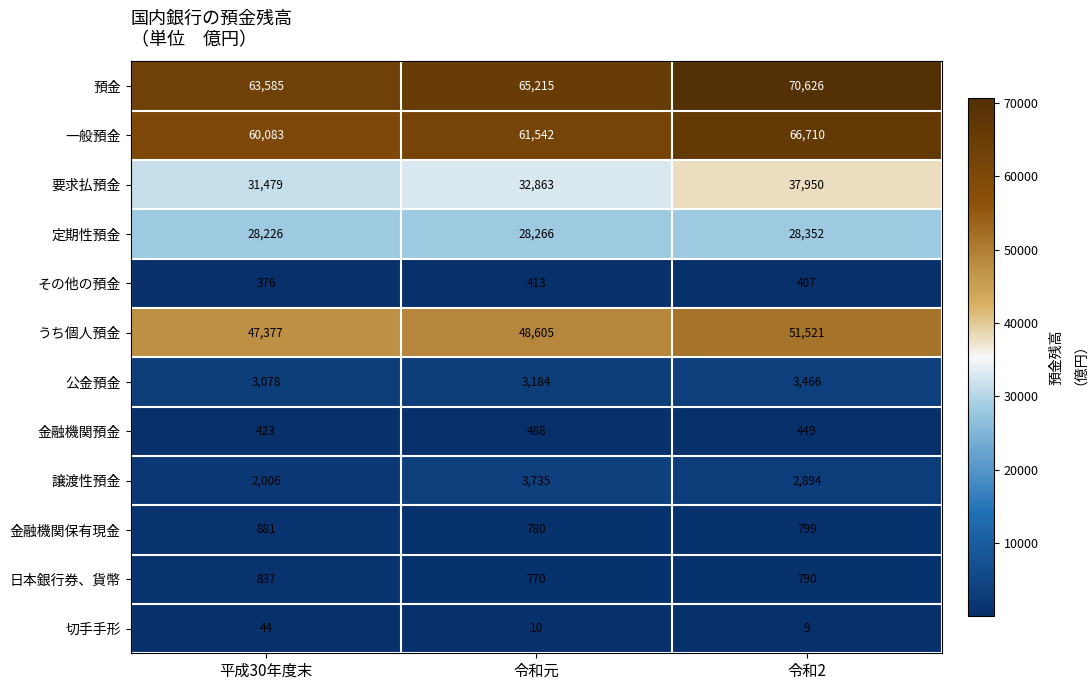

The 要求払預金 series shows 46394 at 平成30年度末. True or false?

False